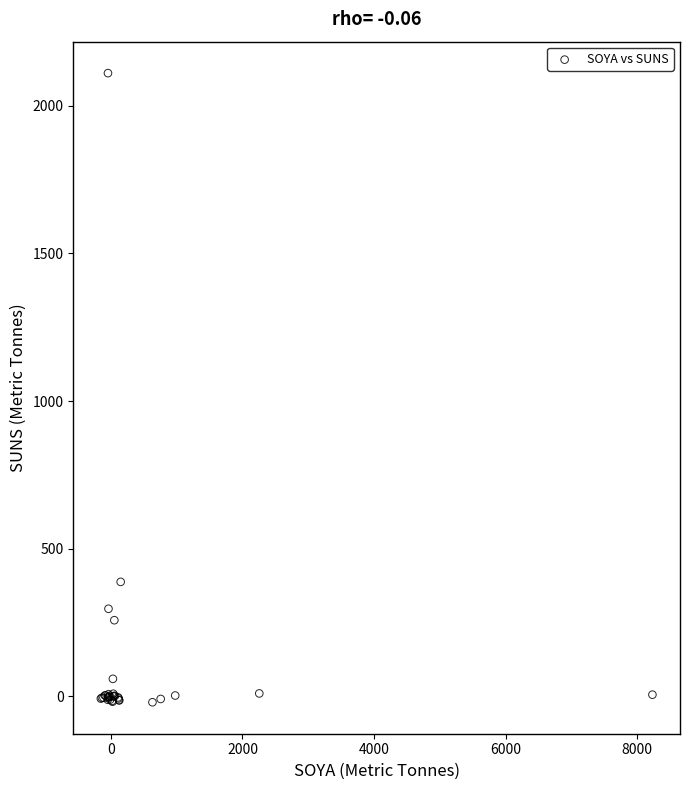

What Y value in the scatter plot is closest to 1045?

388.0